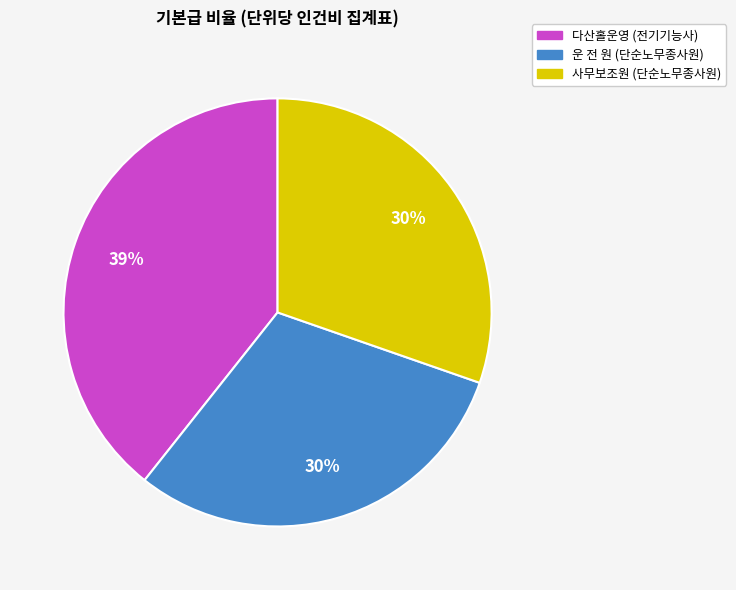

Which slice is the largest?

다산홀운영 (전기기능사)